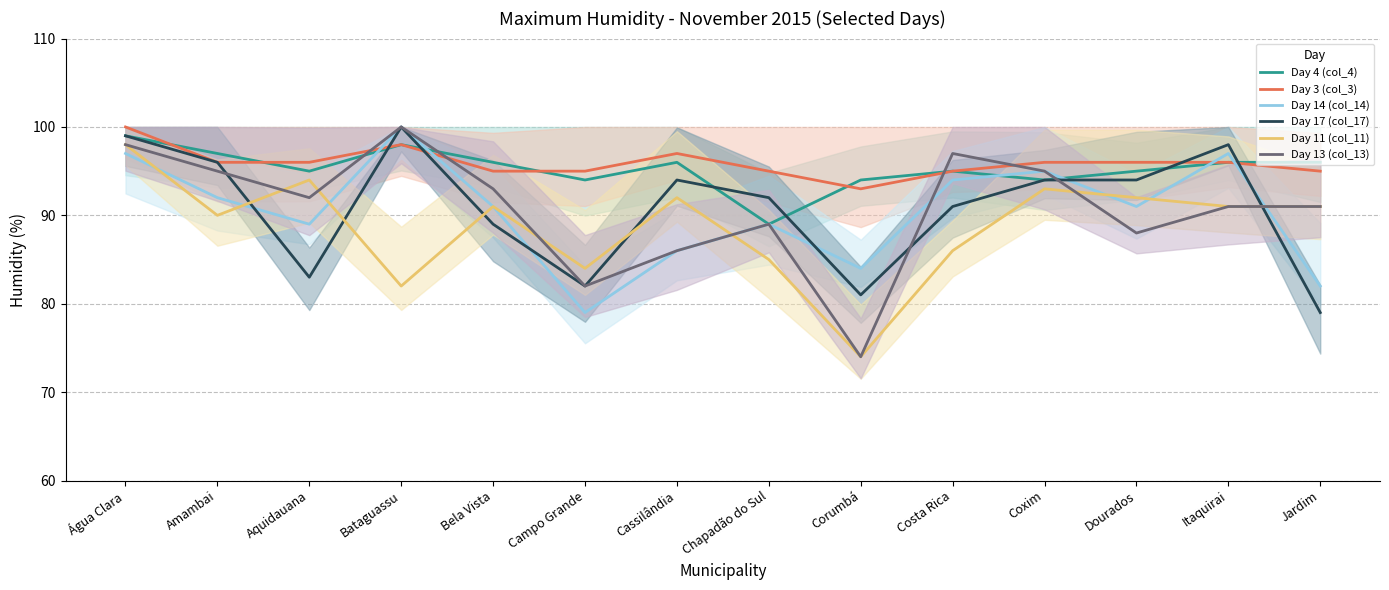

How many lines are shown in the chart?

6